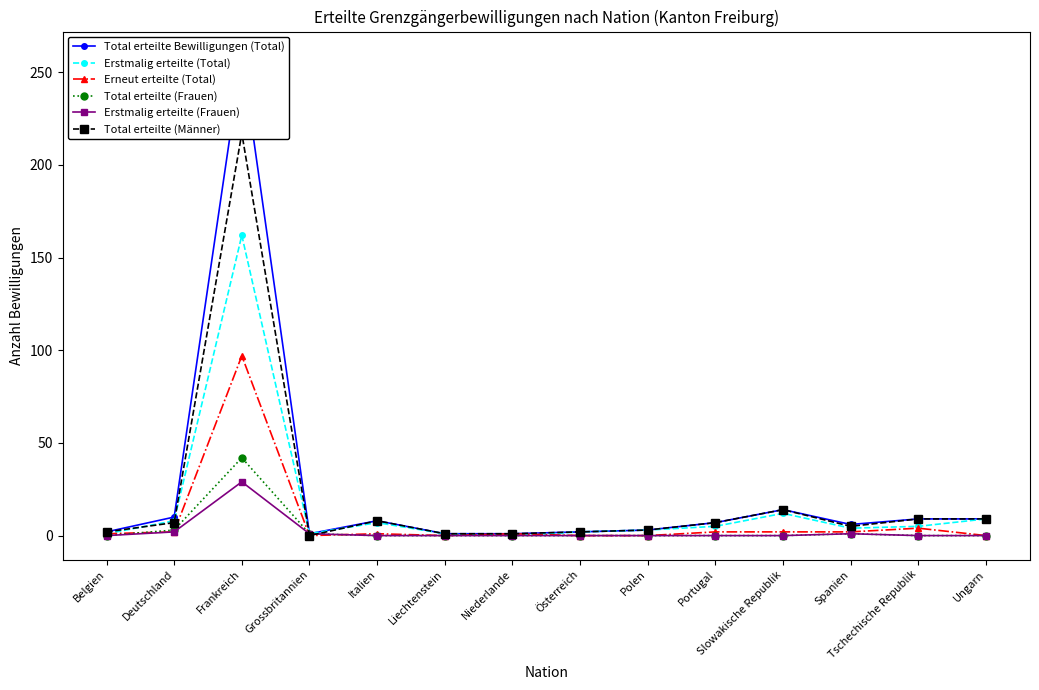

Which series has the largest total across all categories?

Total erteilte Bewilligungen (Total)